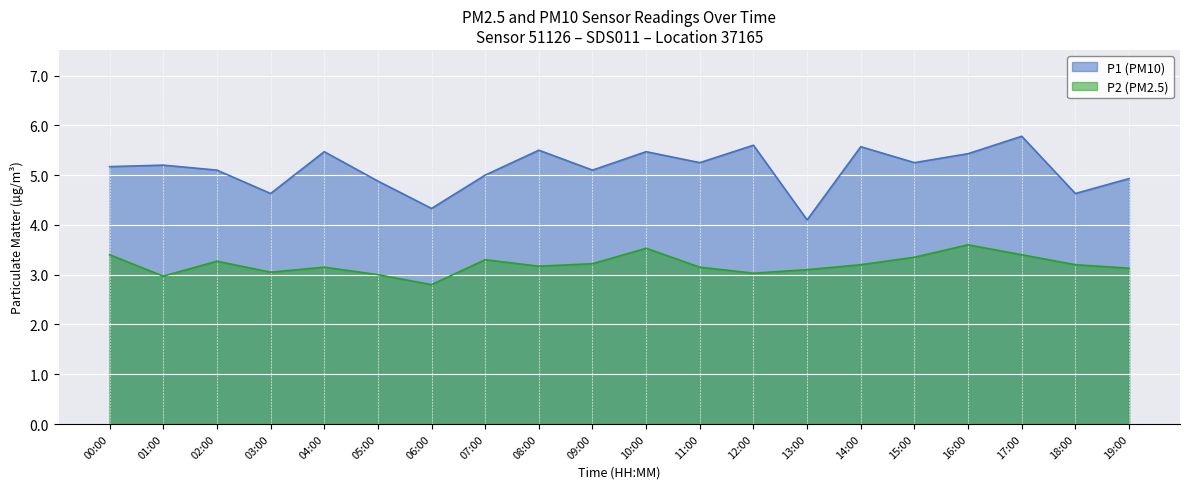

True or false: P2 has more than 1 interior local peaks.

True